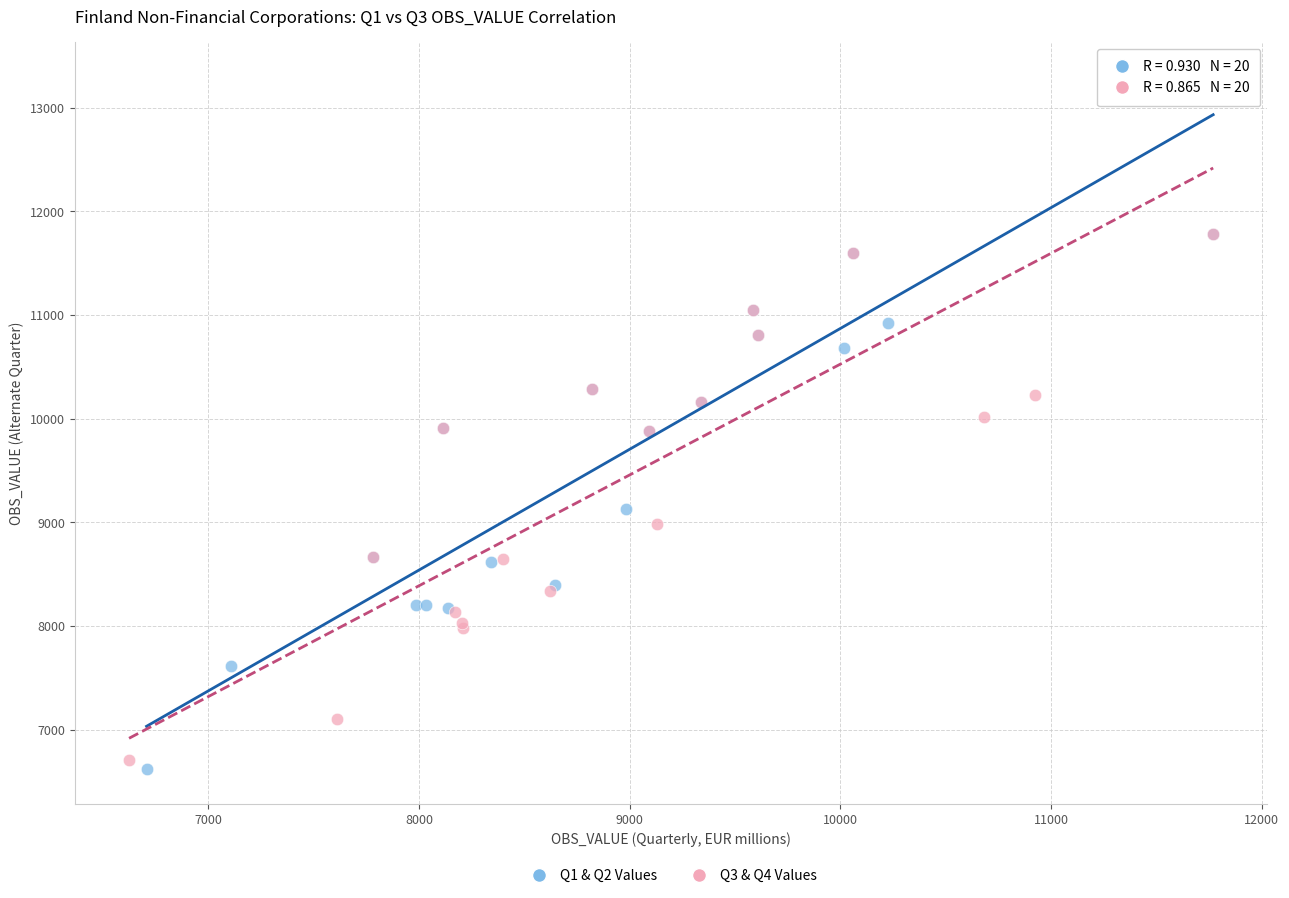

Which series reaches the minimum Y coordinate?

Q1 & Q2 Values